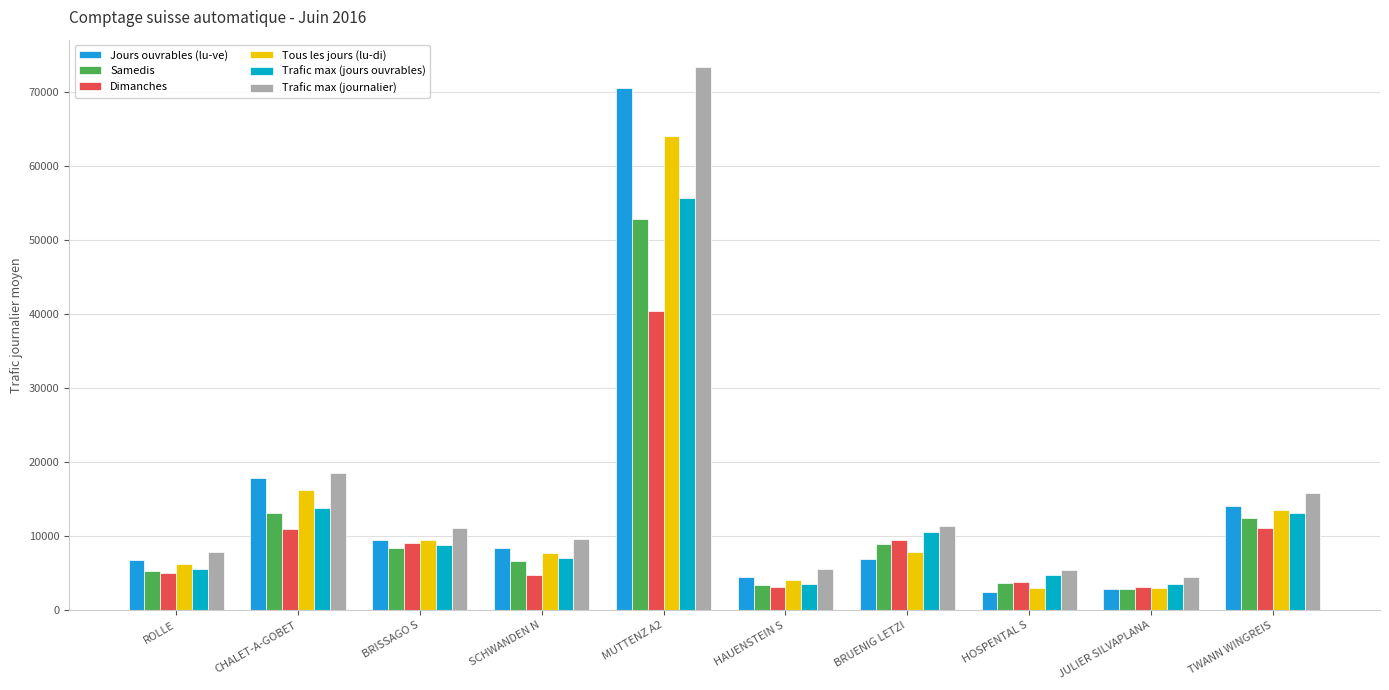

Which category has the highest value in the Trafic max (journalier) series?

MUTTENZ A2